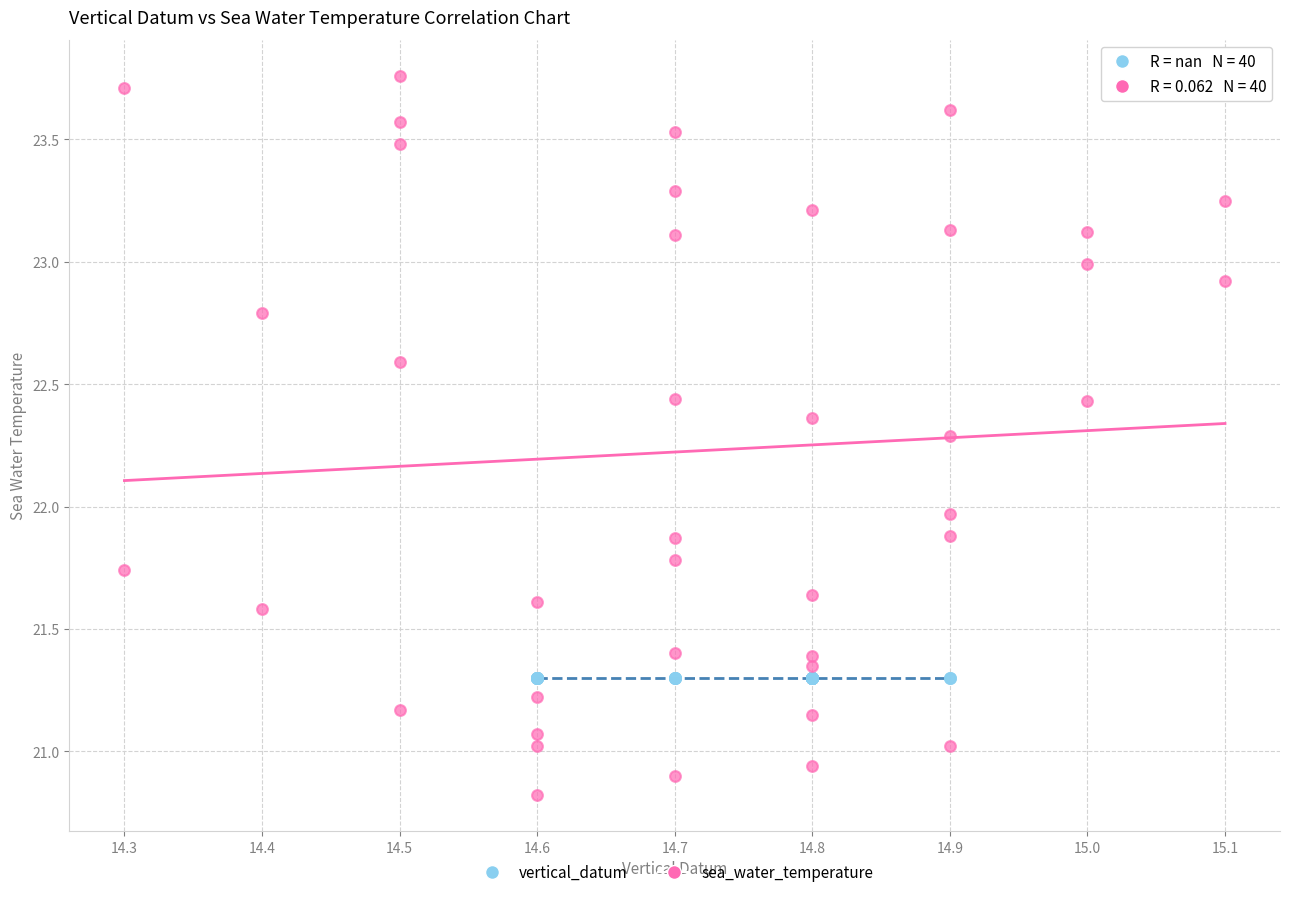

What are all the series names shown in the legend?

vertical_datum, sea_water_temperature